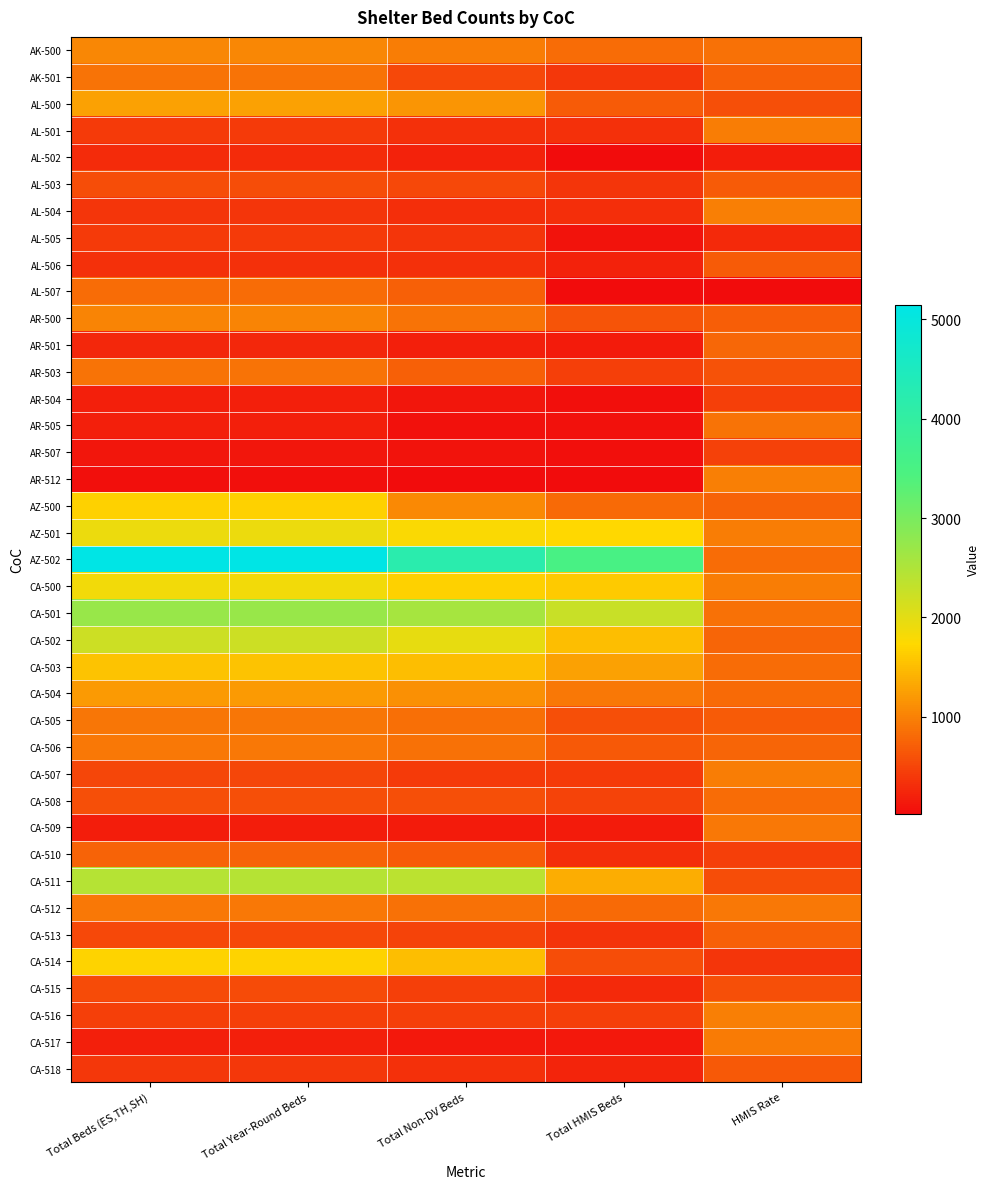

At how many categories does at least one series exceed 1550?

4